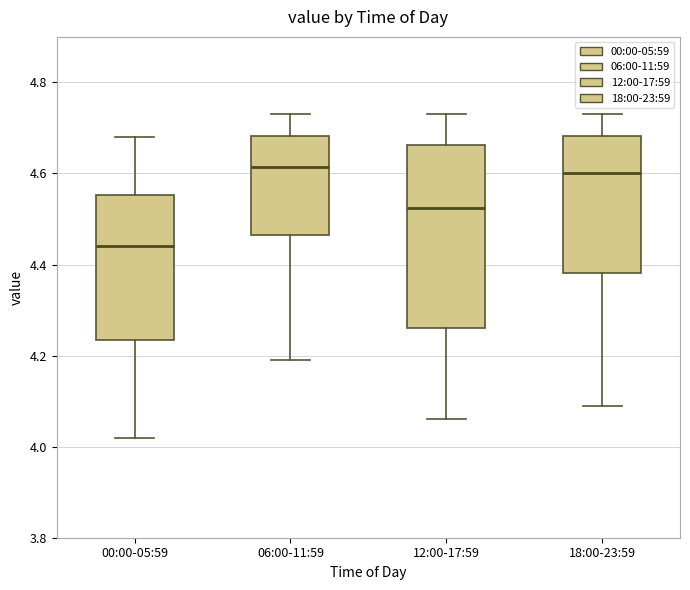

Where does the lower whisker of the box for 12:00-17:59 end on the y-axis? The values are not printed on the chart, so give them approximately, as read against the axis.

4.06